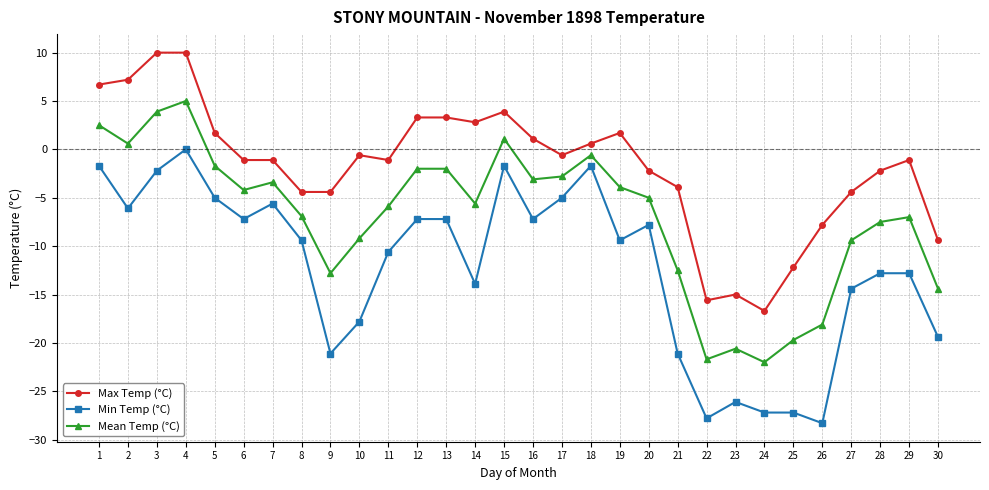

At which category does Min Temp (°C) reach its first local peak?

4